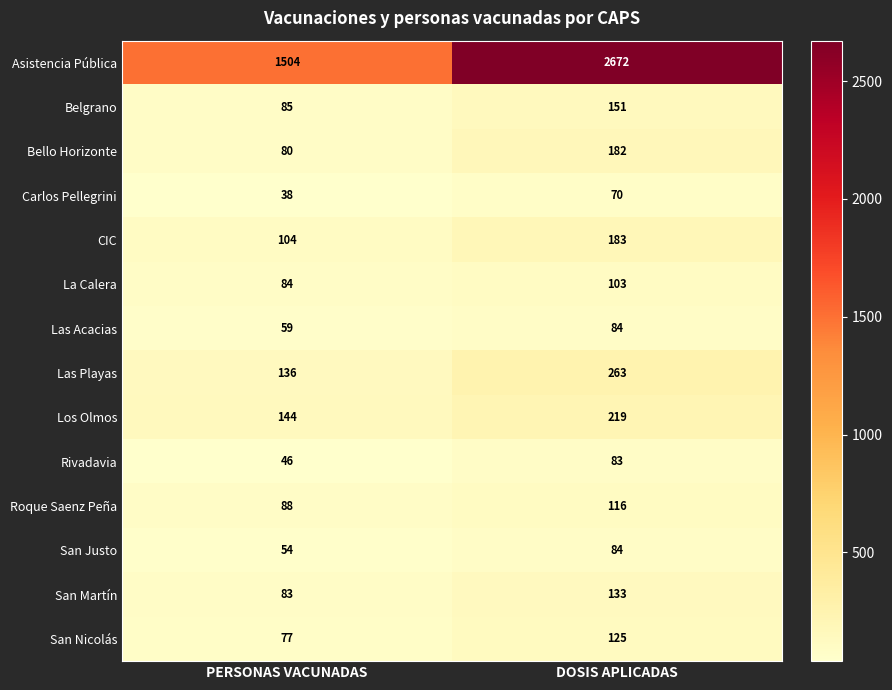

What is the minimum value shown in the chart?

38